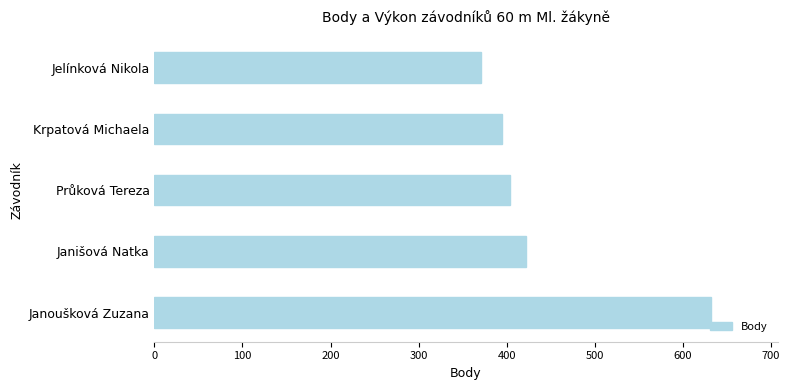

Reading bottom to top, what are all the values shown in this chart?

632	422	404	395	371